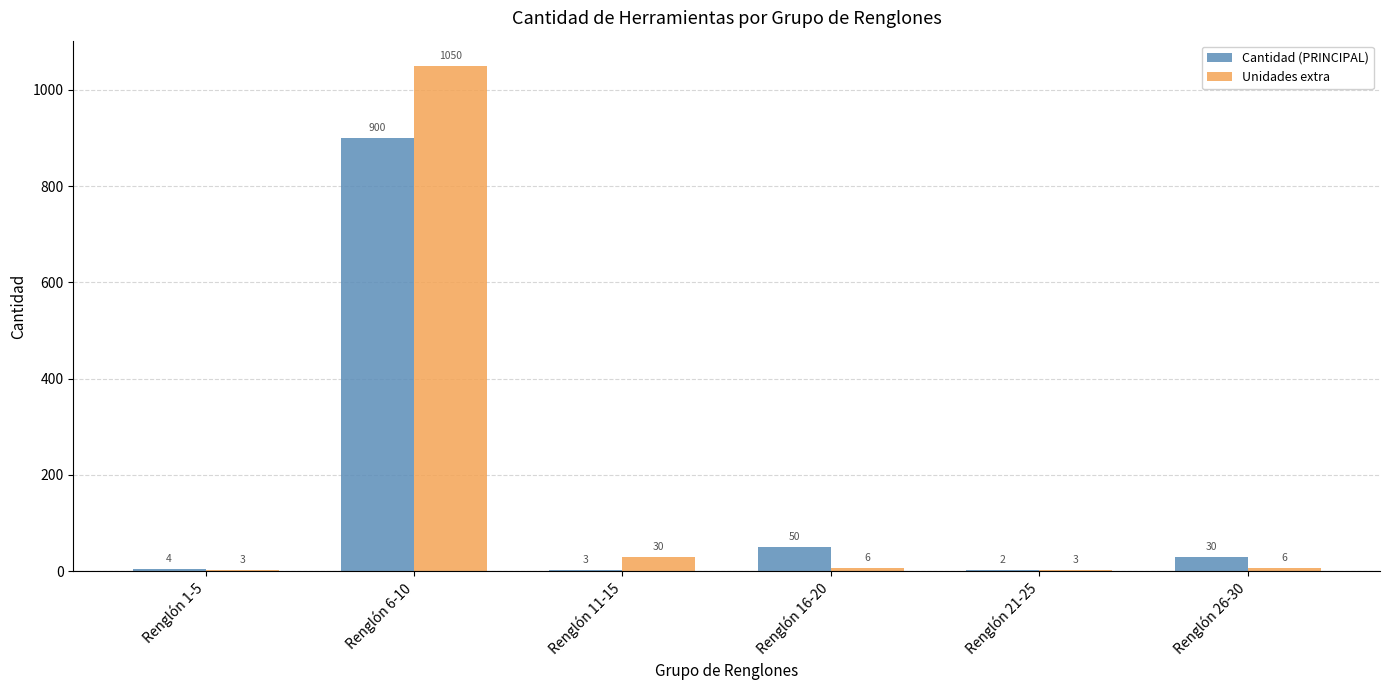

Count the number of categories in the chart.

6